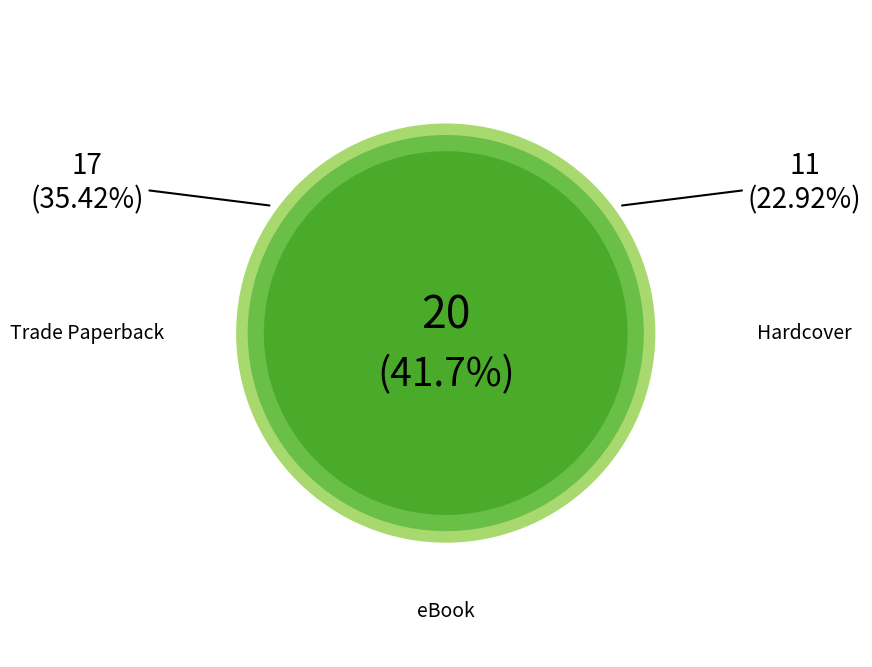

Does any single category account for the majority?

No